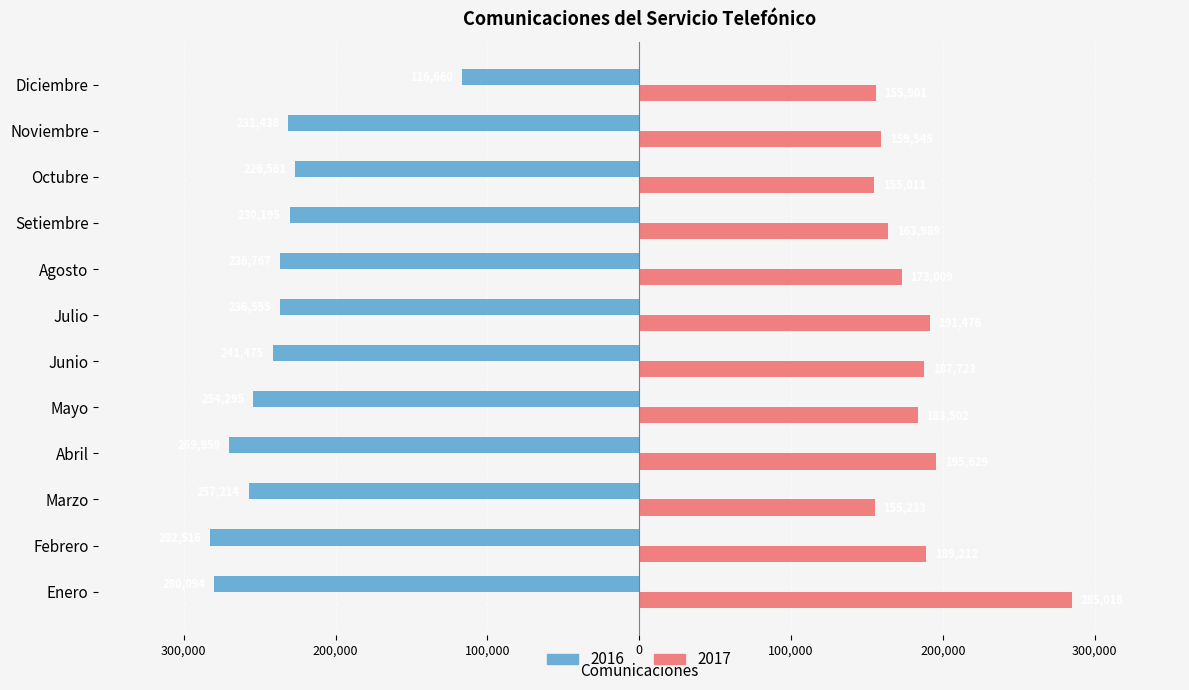

What are all the series names shown in the legend?

2016, 2017